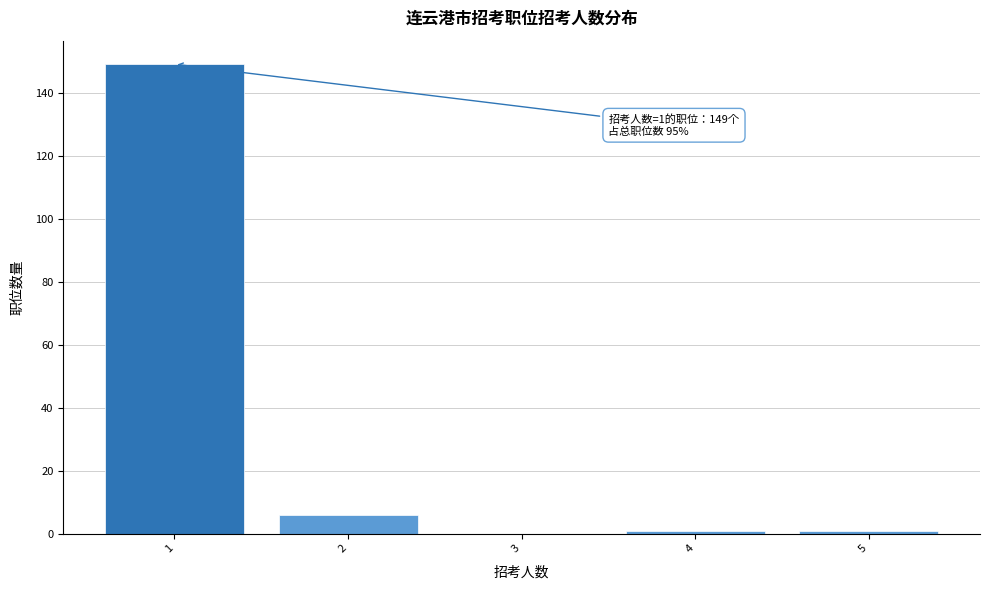

Over which range of the x-axis is the bar tallest?

0.5 to 1.5